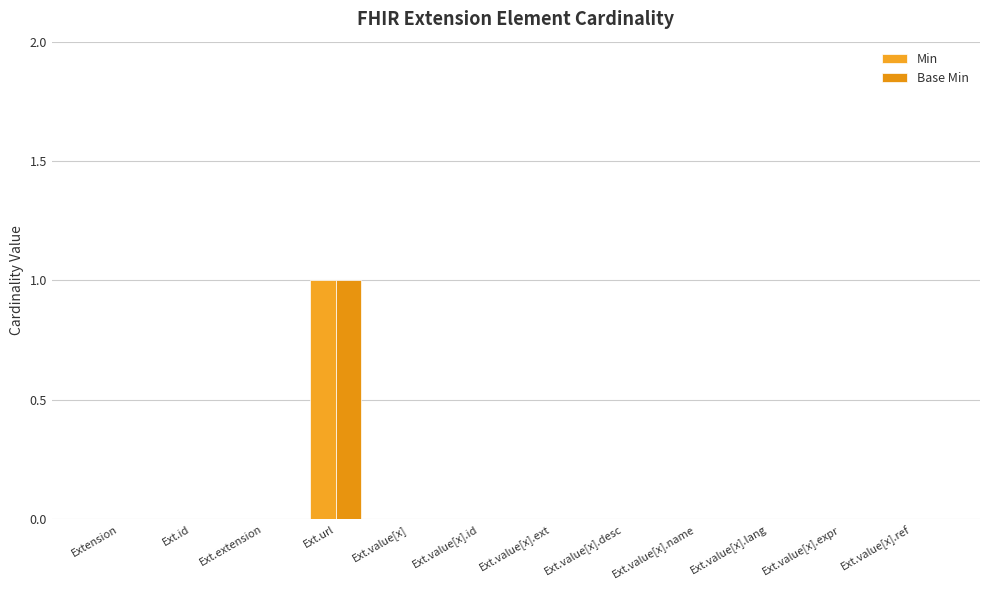

Reading left to right, transcribe all the data shown in this chart.

Min: Extension=0	Ext.id=0	Ext.extension=0	Ext.url=1	Ext.value[x]=0	Ext.value[x].id=0	Ext.value[x].ext=0	Ext.value[x].desc=0	Ext.value[x].name=0	Ext.value[x].lang=0	Ext.value[x].expr=0	Ext.value[x].ref=0
Base Min: Extension=0	Ext.id=0	Ext.extension=0	Ext.url=1	Ext.value[x]=0	Ext.value[x].id=0	Ext.value[x].ext=0	Ext.value[x].desc=0	Ext.value[x].name=0	Ext.value[x].lang=0	Ext.value[x].expr=0	Ext.value[x].ref=0